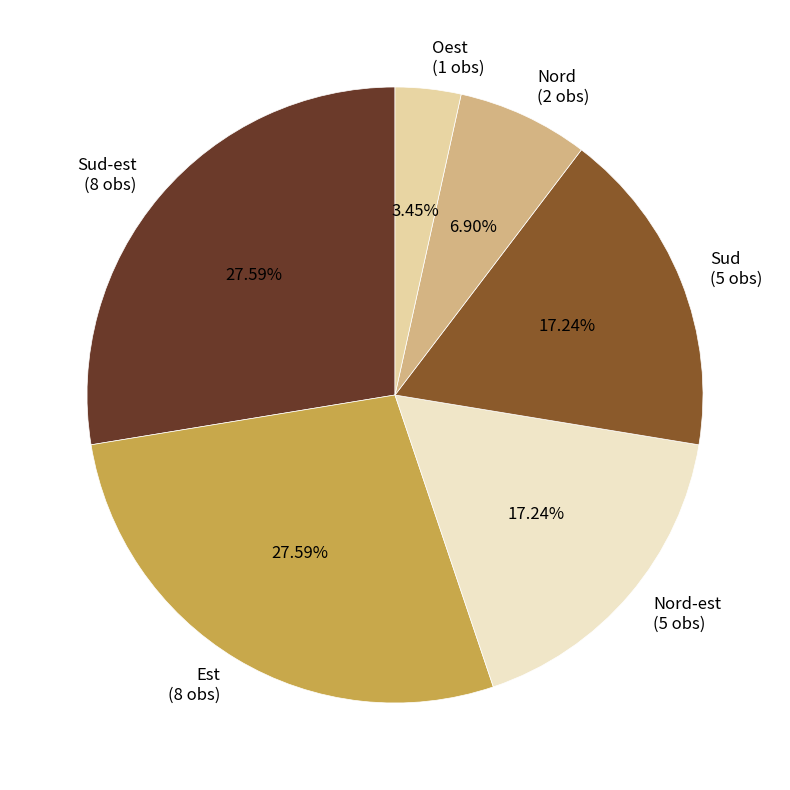

Approximately how many times larger is the value at Sud-est compared to Oest?

8.0